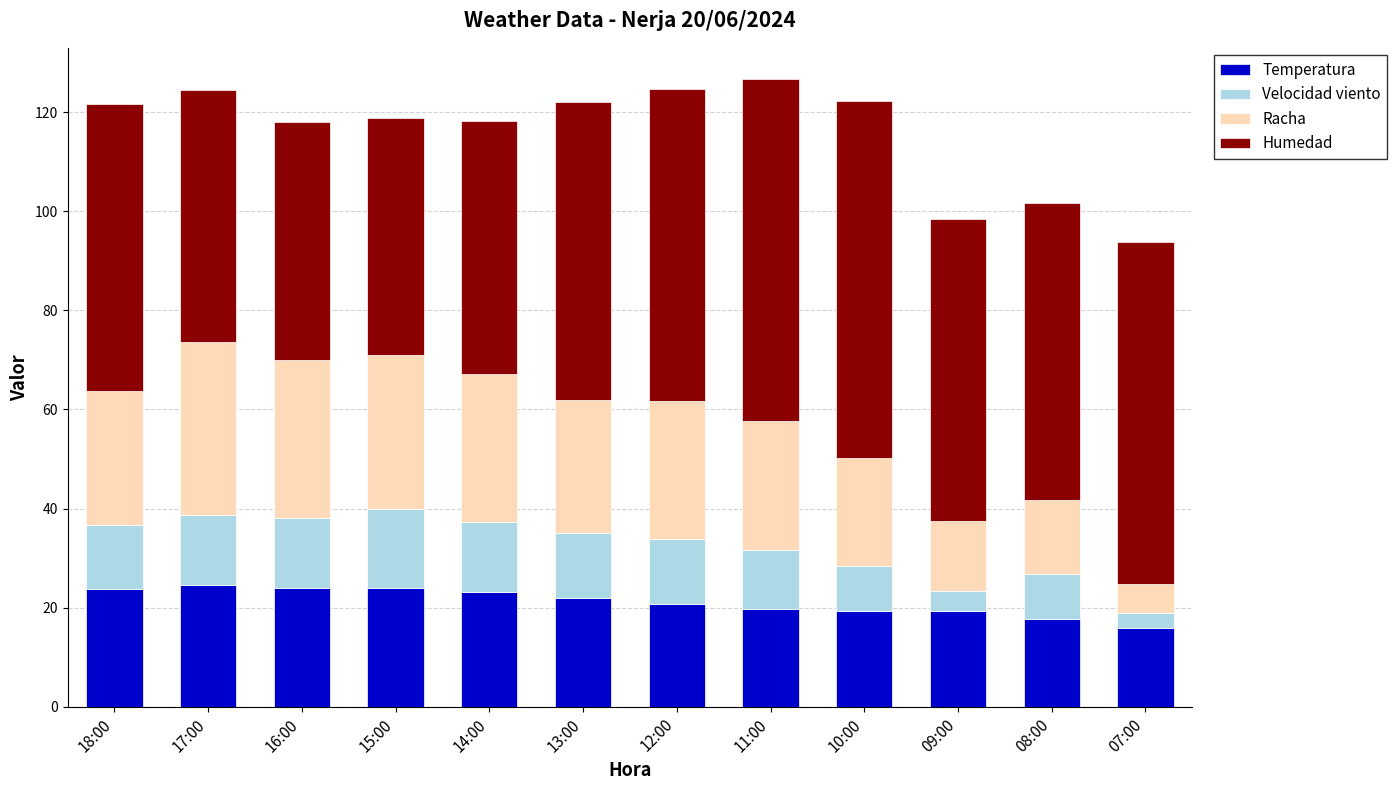

What is the total value across all series at 14:00?

118.2